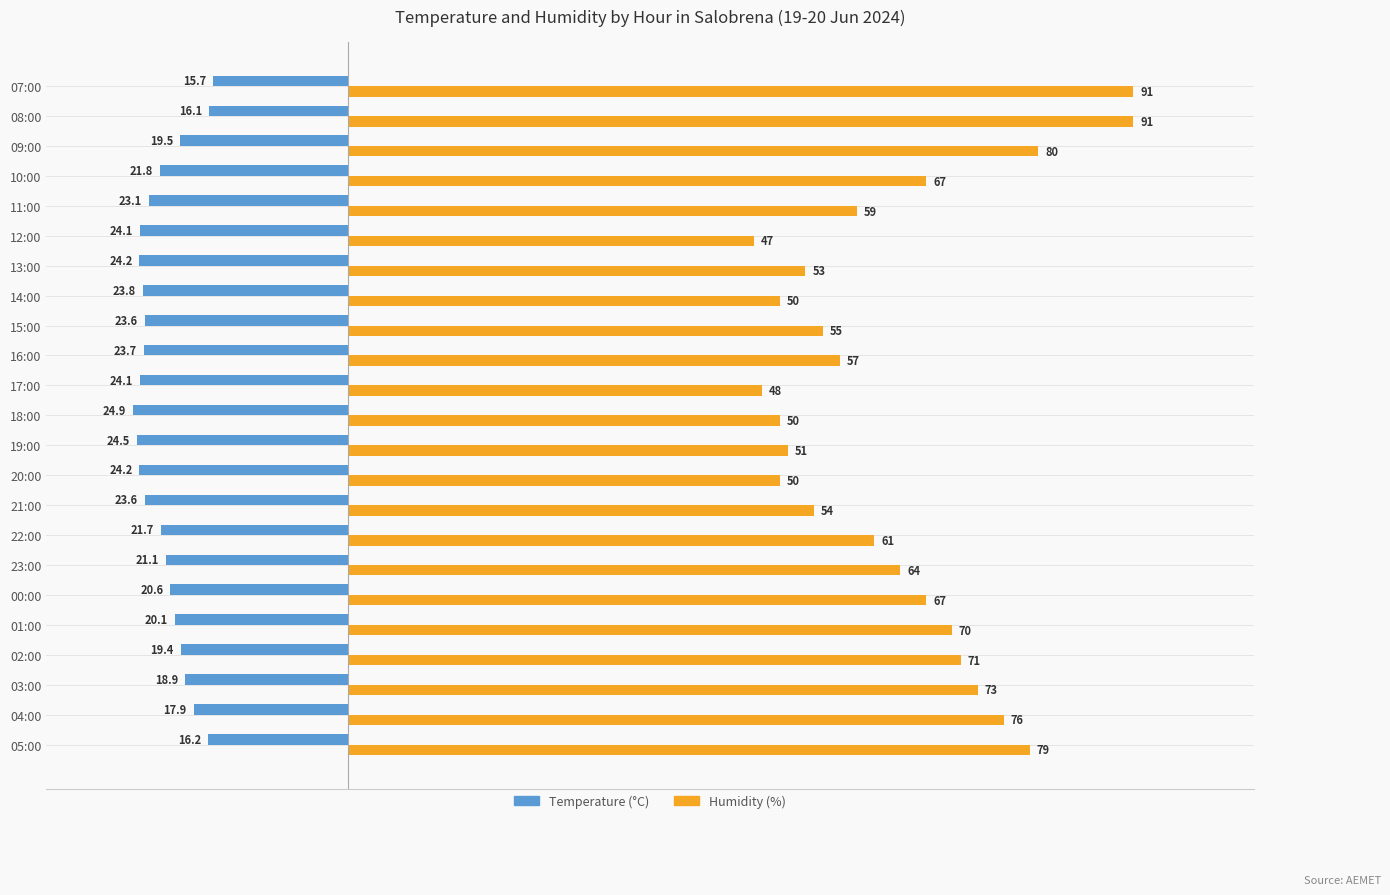

What is the smallest value displayed?

-24.9